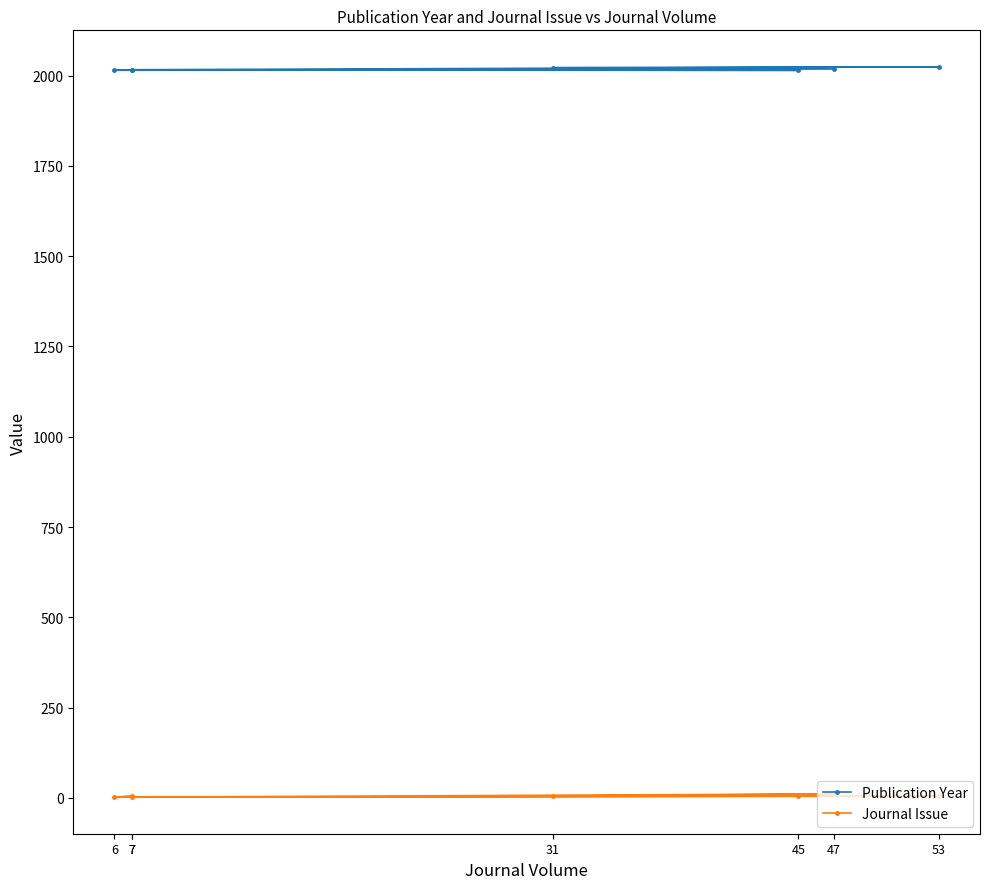

At which category does Journal Issue reach its first local peak?

47